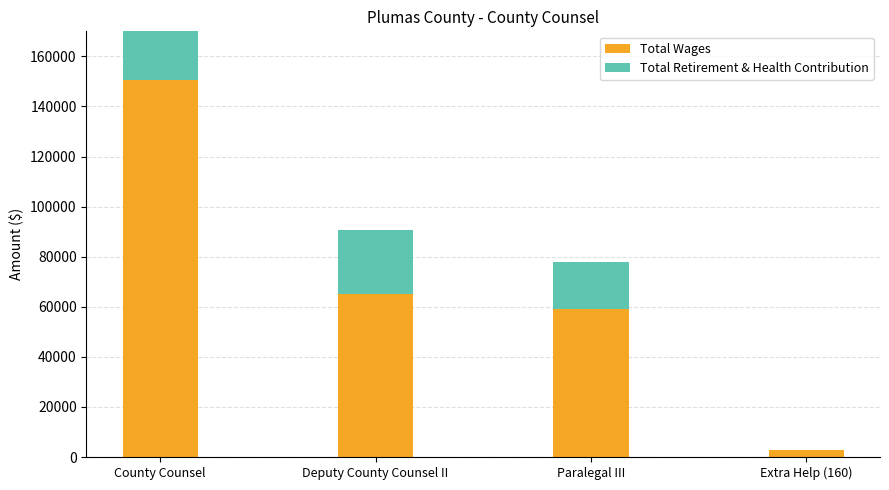

Is it true that Total Wages equals 65104 at Deputy County Counsel II?

True